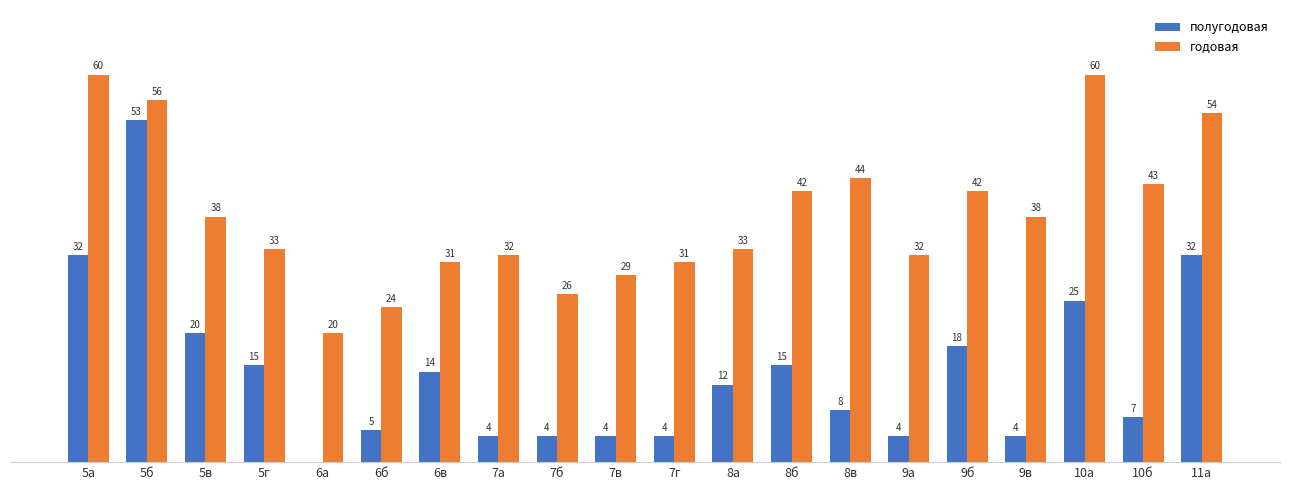

At which label is полугодовая closest to 26?

10а